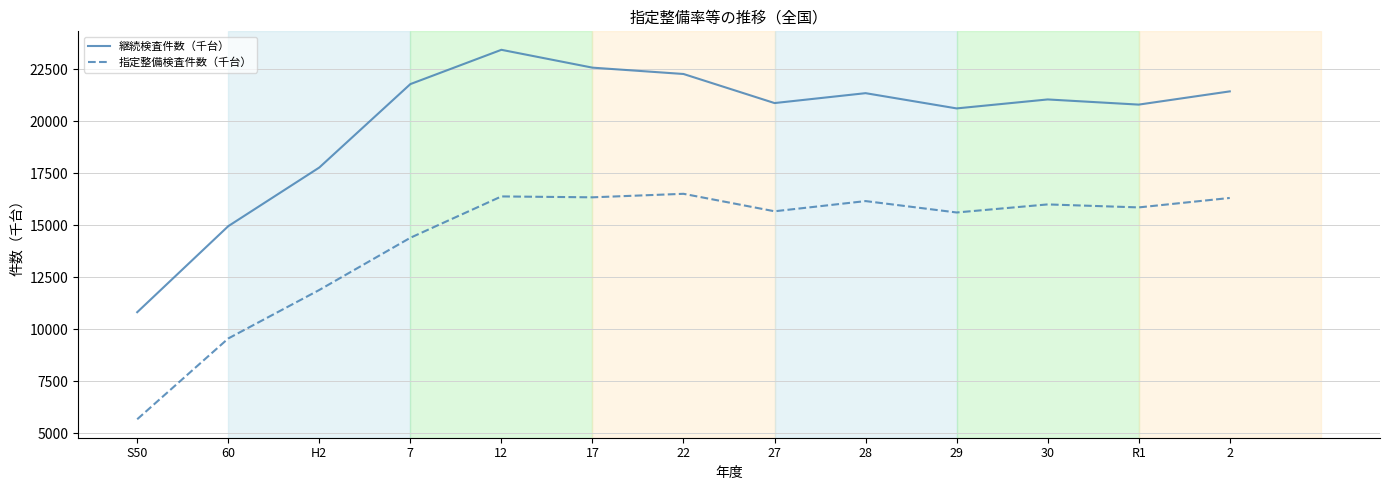

What is the difference between the 指定整備検査件数（千台） values at 7 and R1?

1460